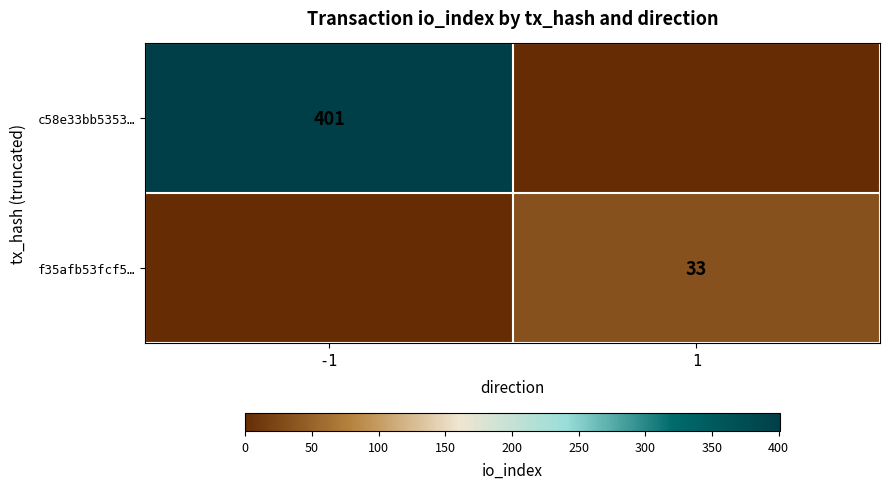

What is the difference between the highest and lowest values at -1?

401